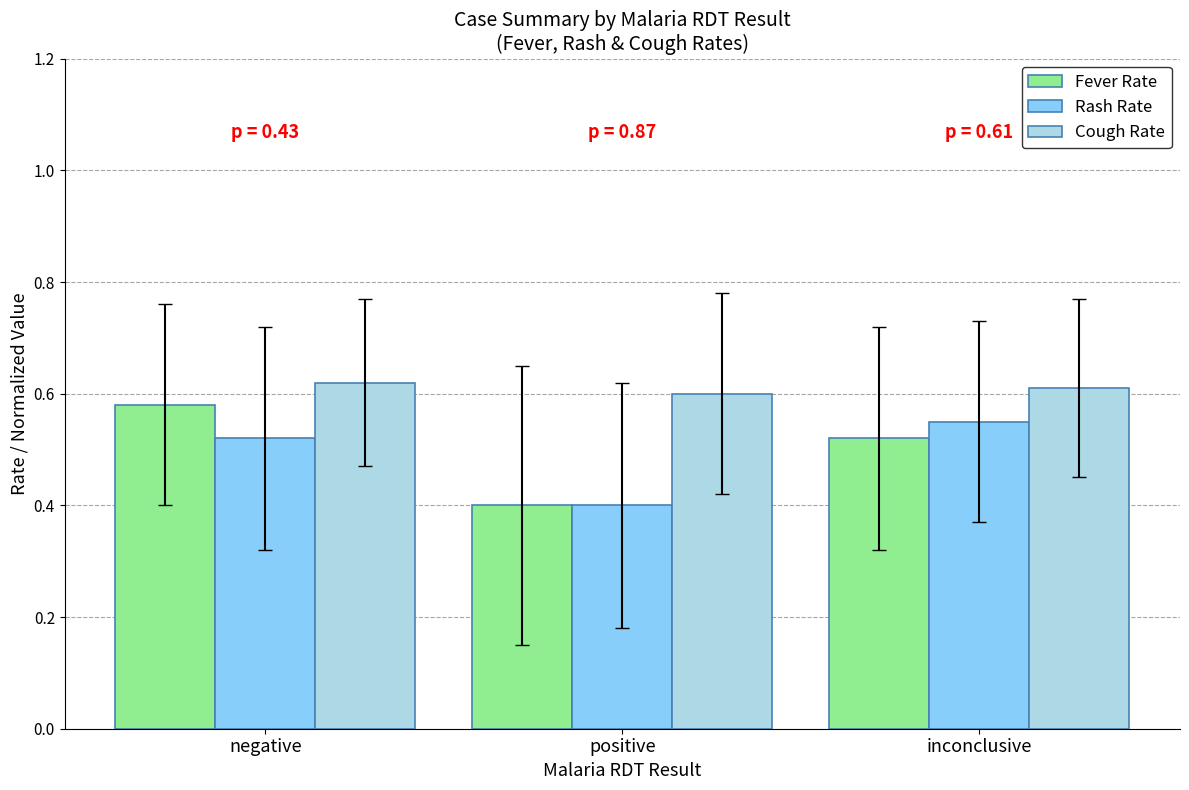

At which category does the chart reach its peak across all series?

negative